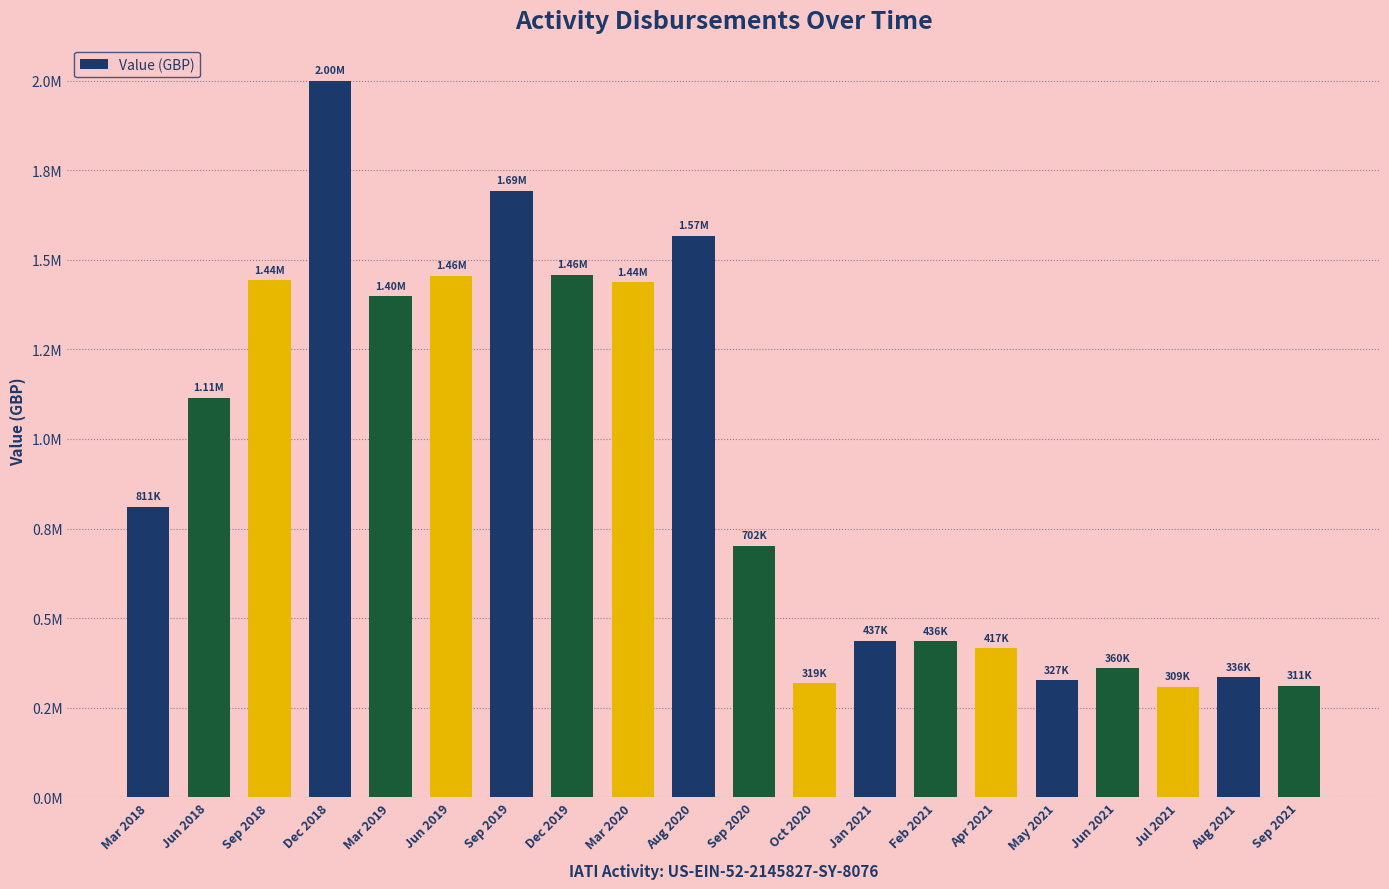

Which has a higher value, Sep 2020 or Jul 2021?

Sep 2020